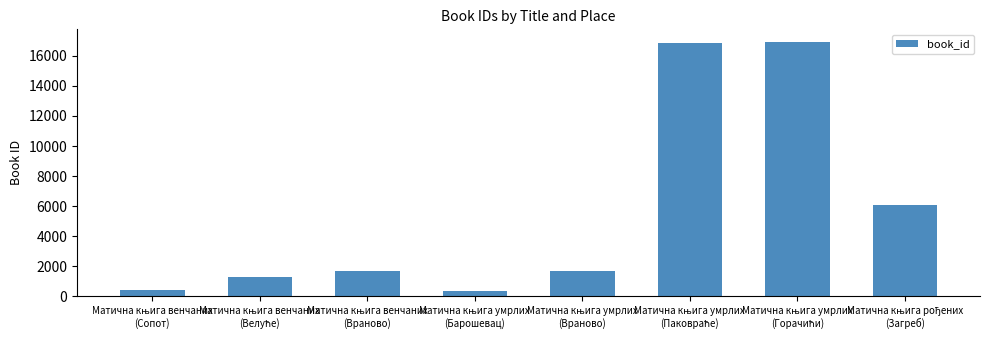

What is the sum of all values?

45294